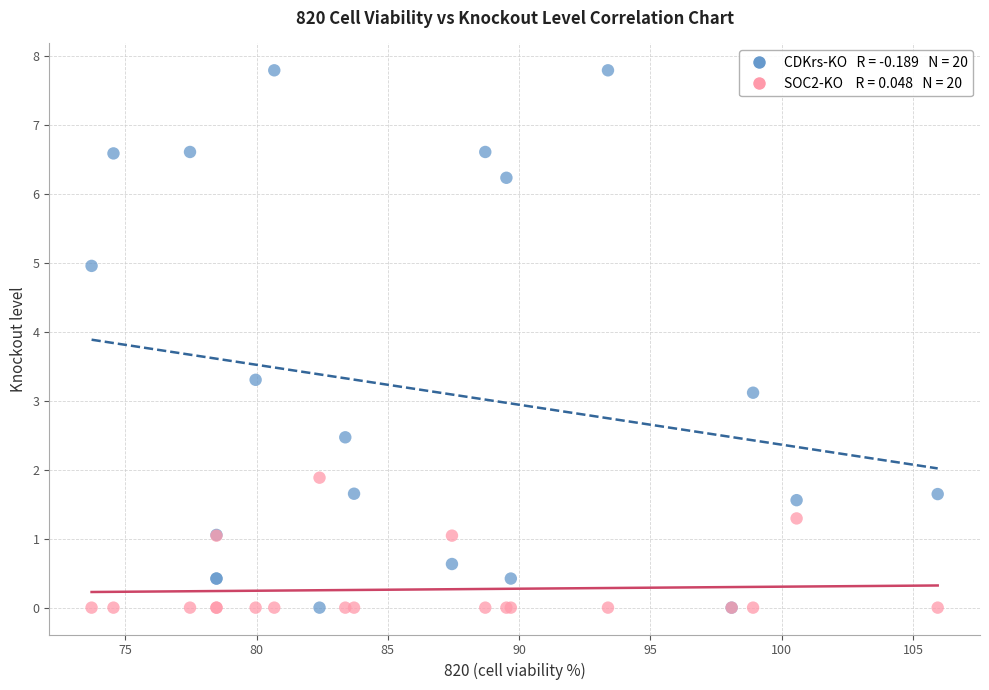

Across all series, what Y value is closest to 3?

3.1